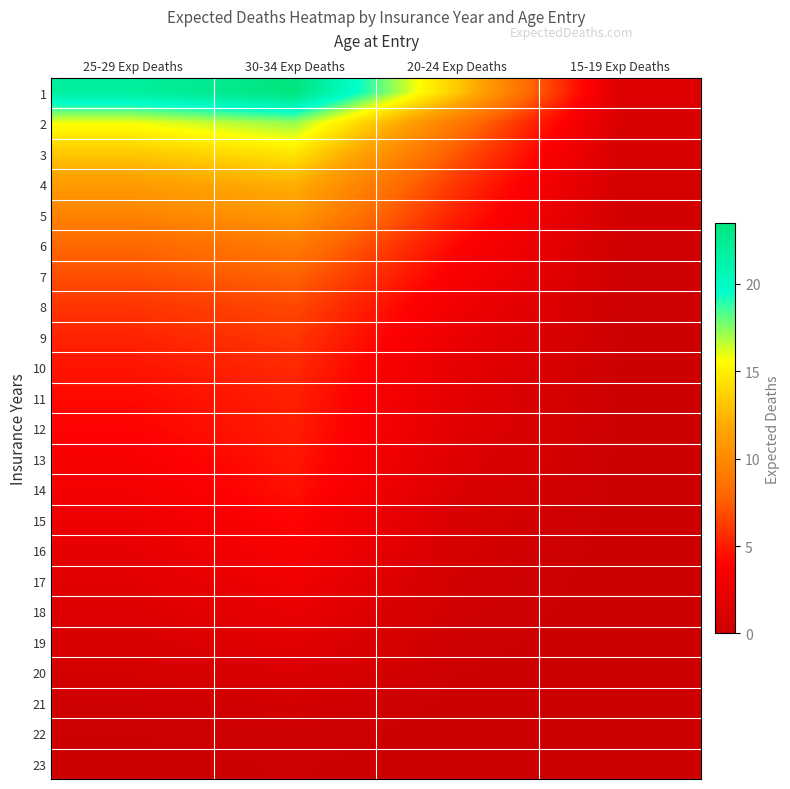

Rank the series at 15-19 Exp Deaths from highest to lowest value.

1, 2, 3, 4, 5, 6, 7, 8, 9, 10, 11, 12, 13, 14, 15, 16, 17, 18, 19, 20, 21, 22, 23